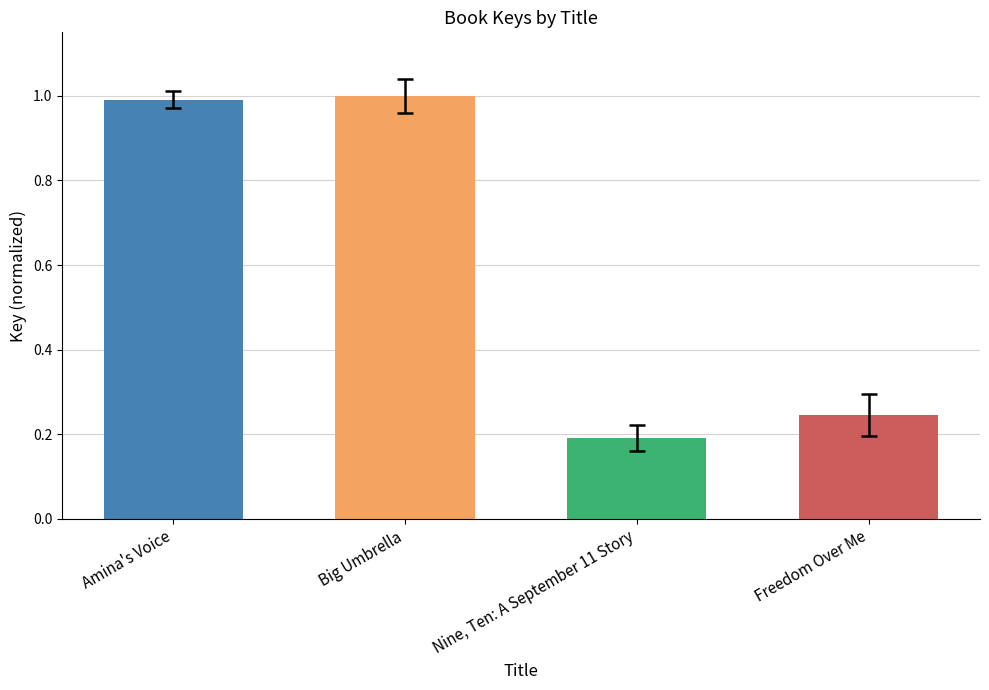

Rank the categories by value from lowest to highest.

Nine, Ten: A September 11 Story, Freedom Over Me, Amina's Voice, Big Umbrella